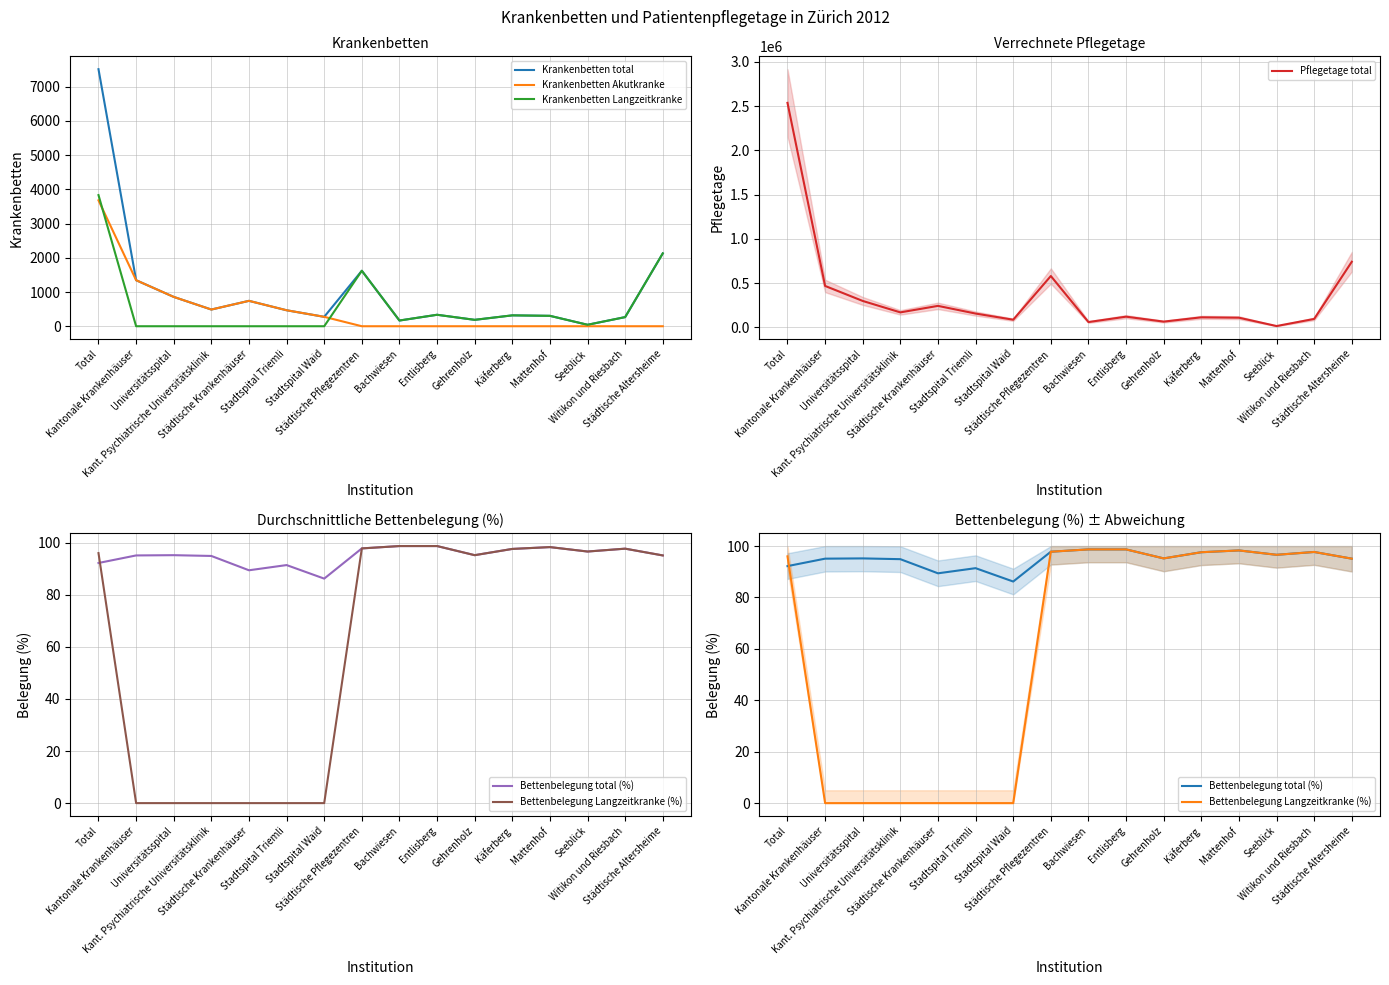

How many lines are shown in the chart?

6